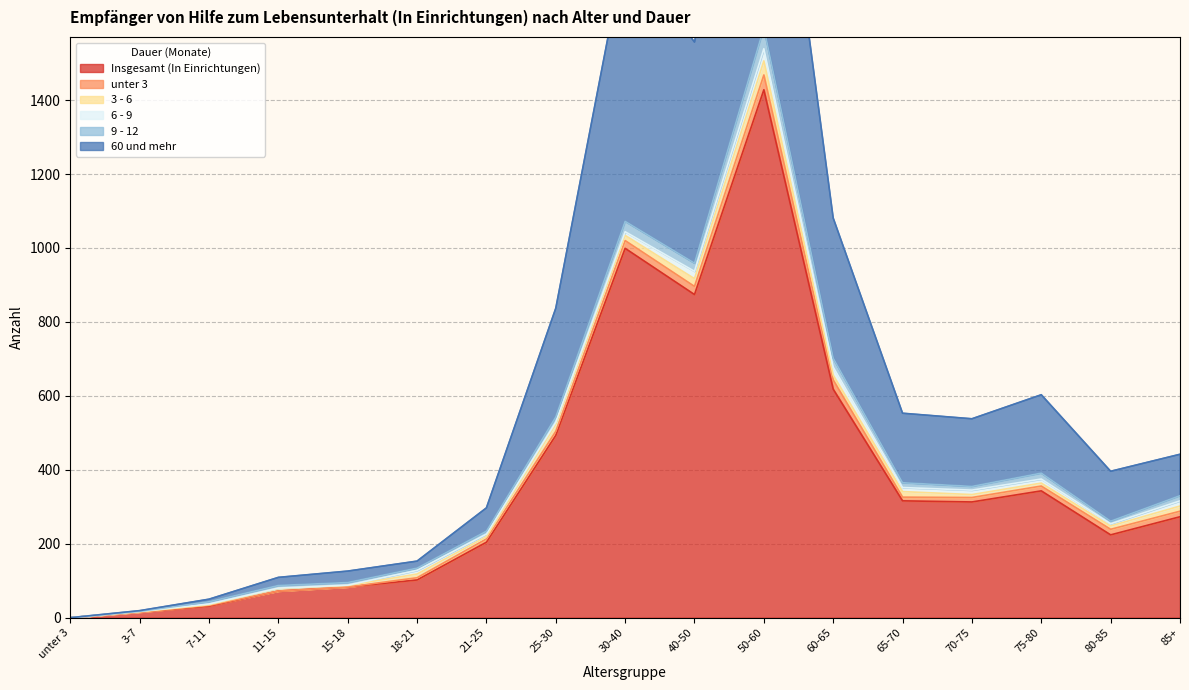

What are all the series names shown in the legend?

Insgesamt (In Einrichtungen), unter 3, 3 - 6, 6 - 9, 9 - 12, 60 und mehr